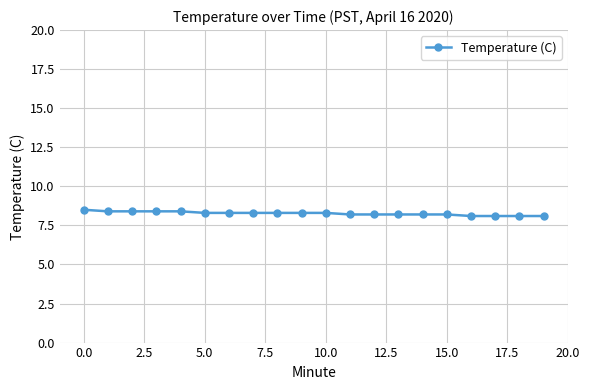

What is the difference between the maximum and second lowest values?

0.4